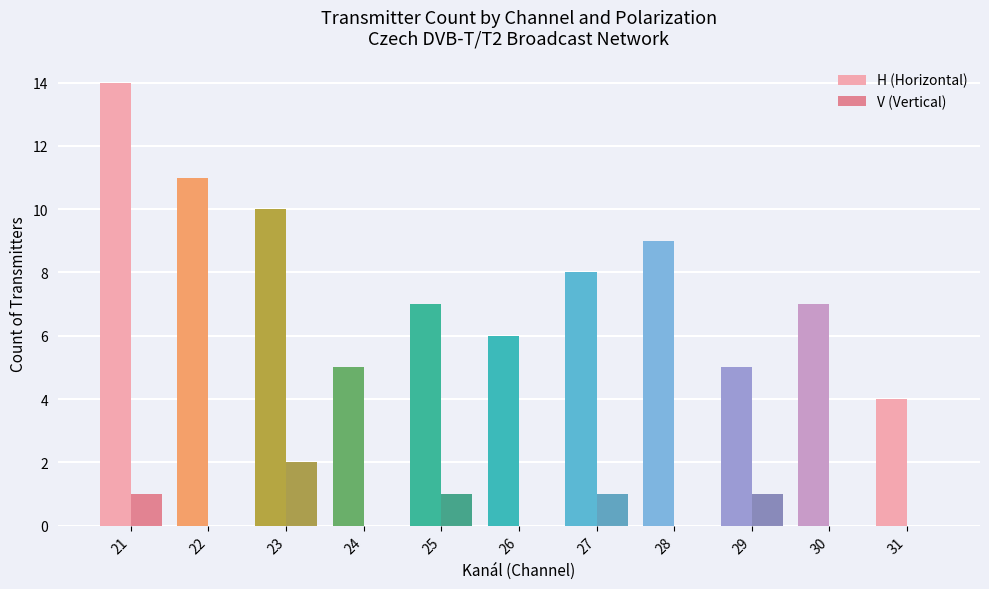

The H (Horizontal) series shows 5 at 24. True or false?

True